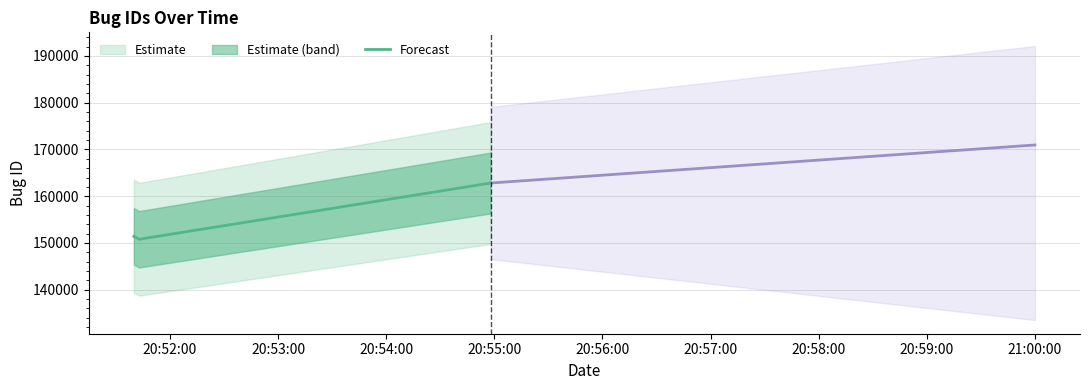

What is the value of the 1st point from the left?

151408